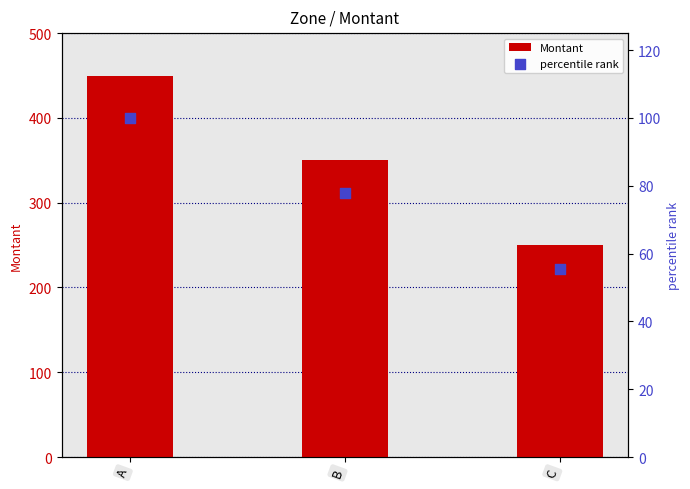

Which series reaches the maximum Y coordinate?

Montant